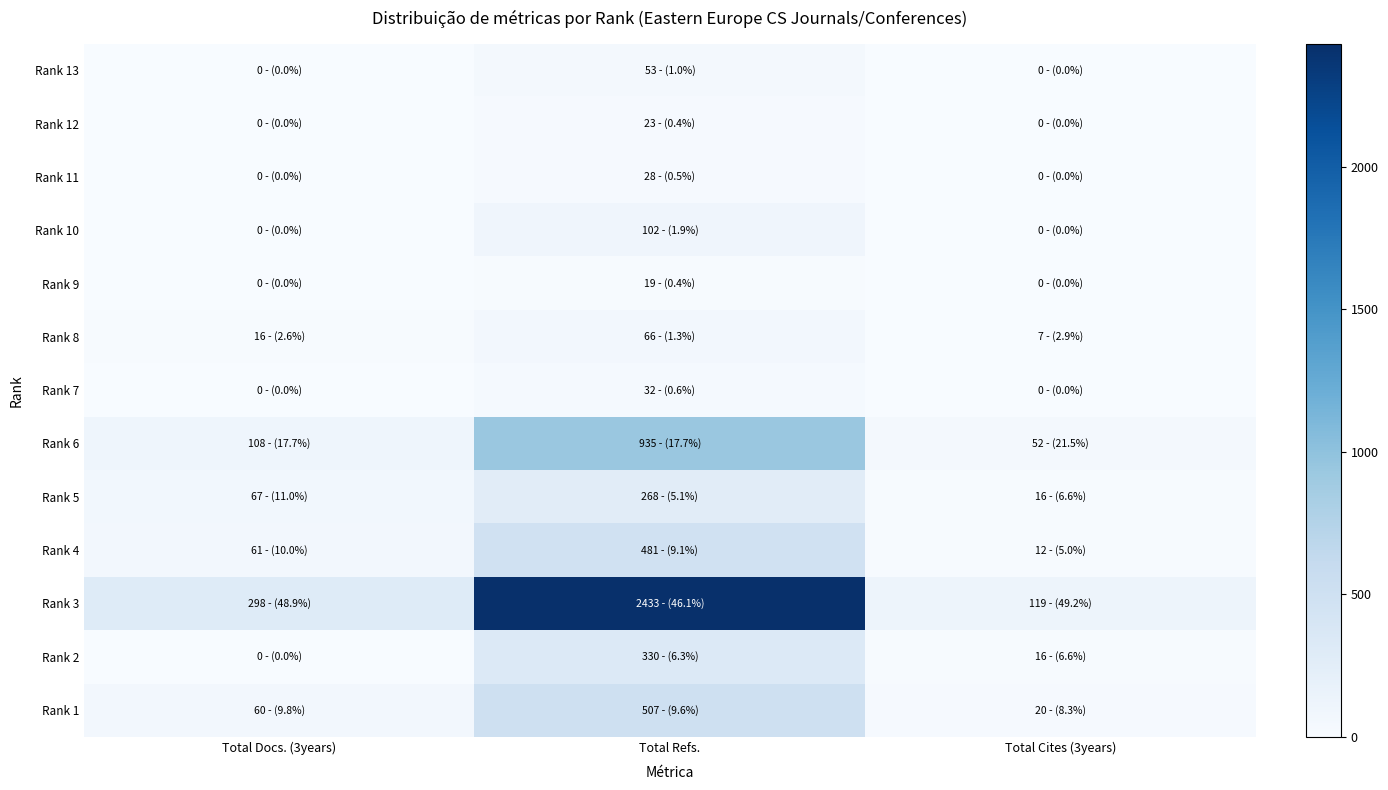

What is the total value across all series at Total Docs. (3years)?

610